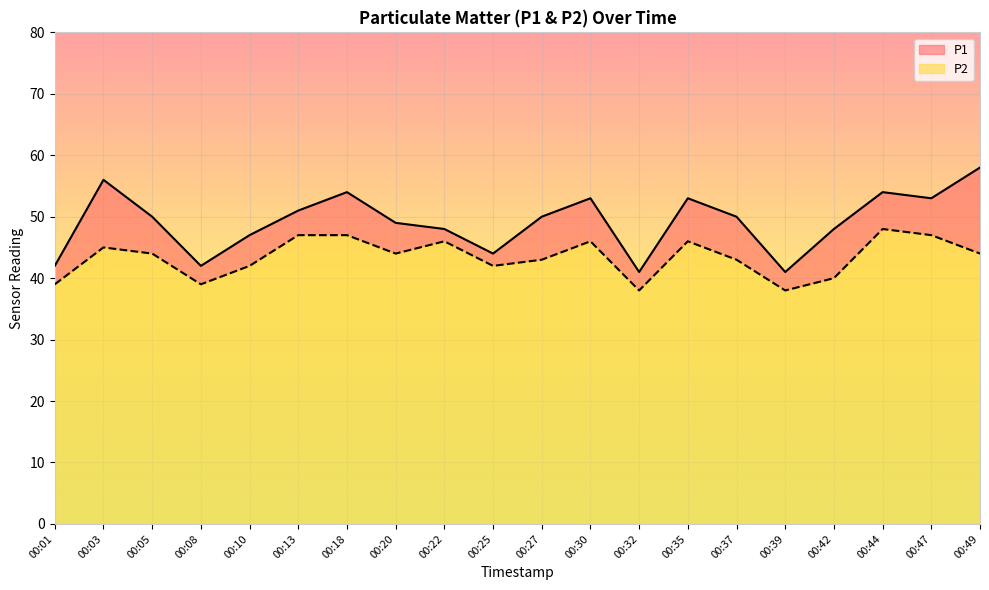

The P2 series shows 44 at 00:49. True or false?

True